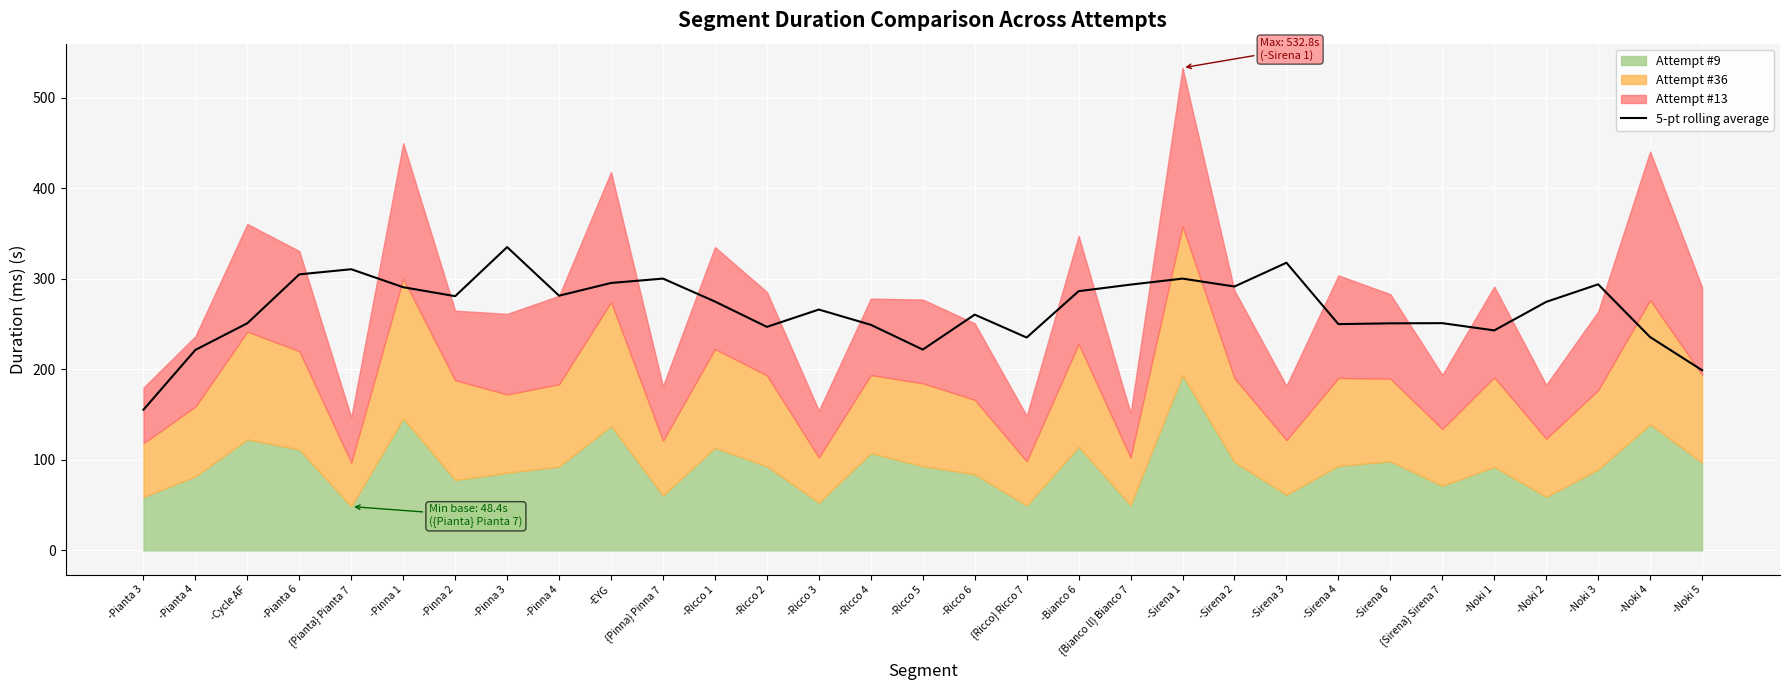

Between -Noki 1 and {Sirena} Sirena 7, which is larger?

{Sirena} Sirena 7